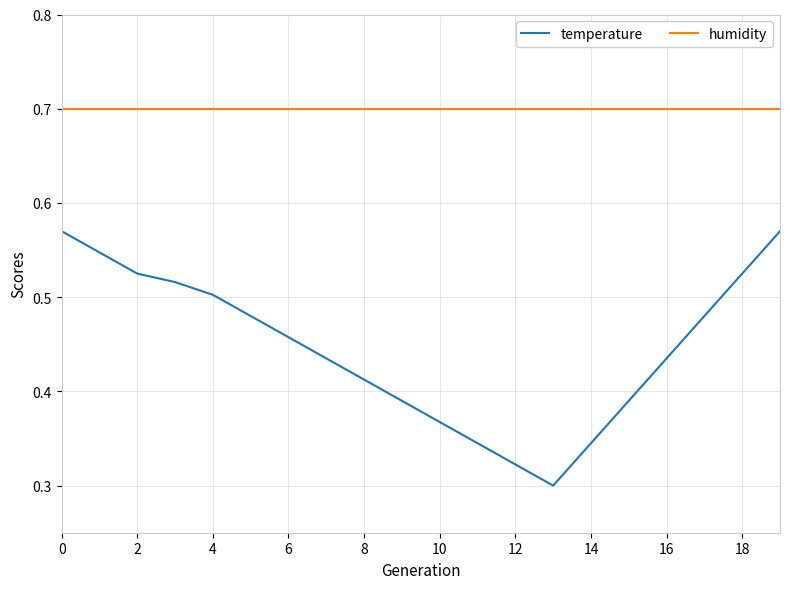

Which series has the largest total across all categories?

humidity